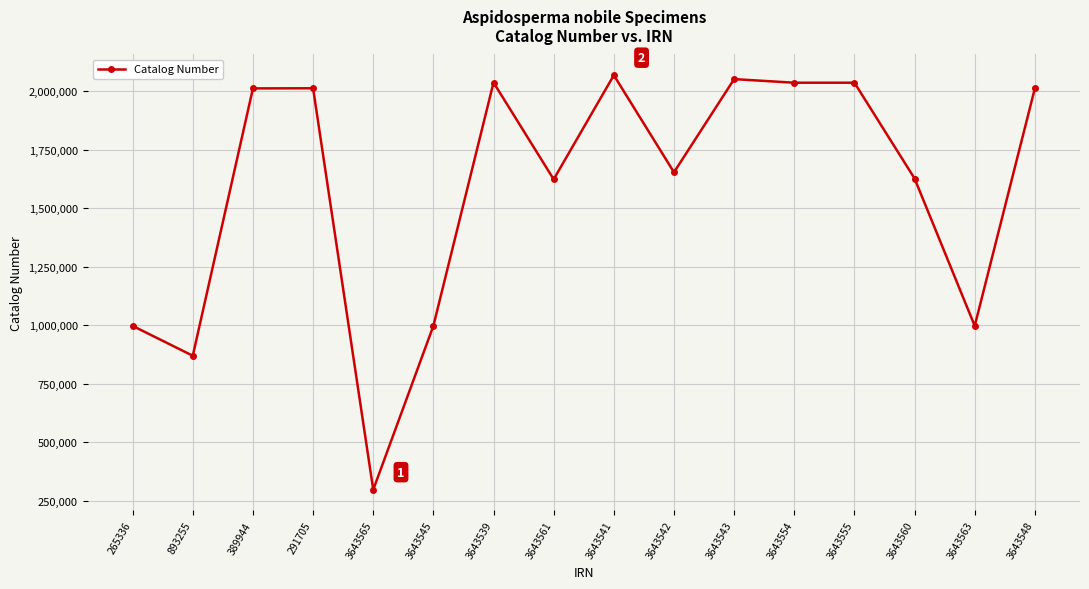

The value at 3643565 is 527580. True or false?

False